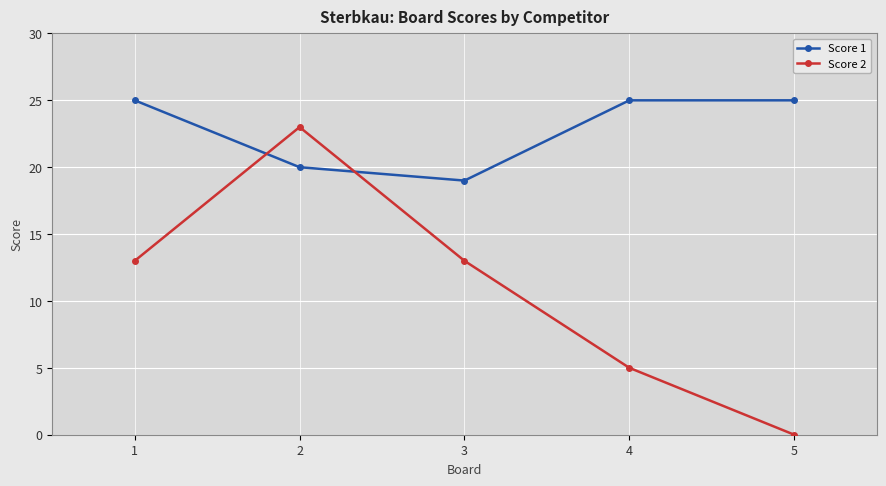

Does the chart have visible grid lines?

Yes